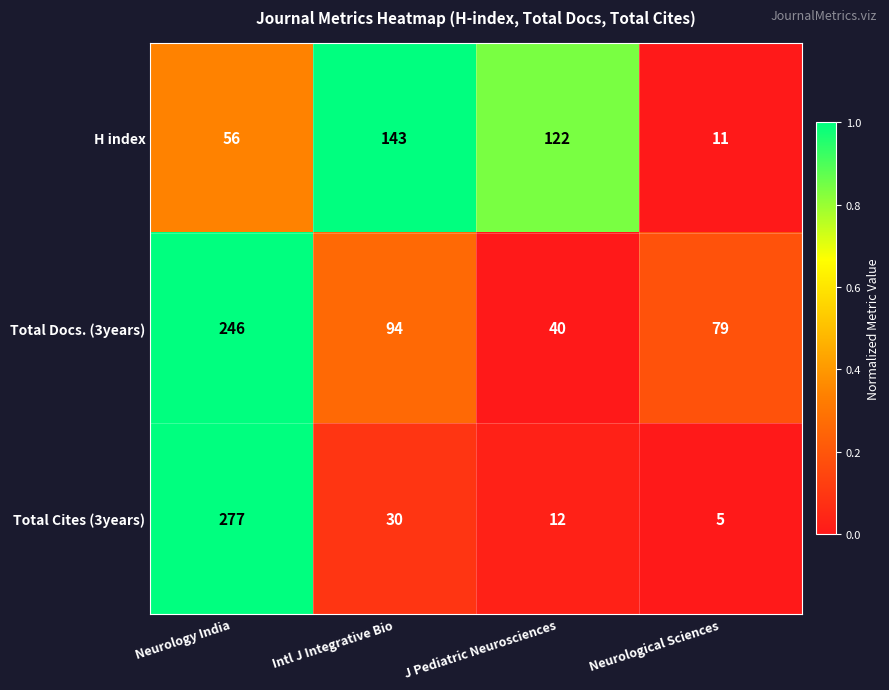

Reading left to right, transcribe all the data shown in this chart.

H index: Neurology India=56	Intl J Integrative Bio=143	J Pediatric Neurosciences=122	Neurological Sciences=11
Total Docs. (3years): Neurology India=246	Intl J Integrative Bio=94	J Pediatric Neurosciences=40	Neurological Sciences=79
Total Cites (3years): Neurology India=277	Intl J Integrative Bio=30	J Pediatric Neurosciences=12	Neurological Sciences=5